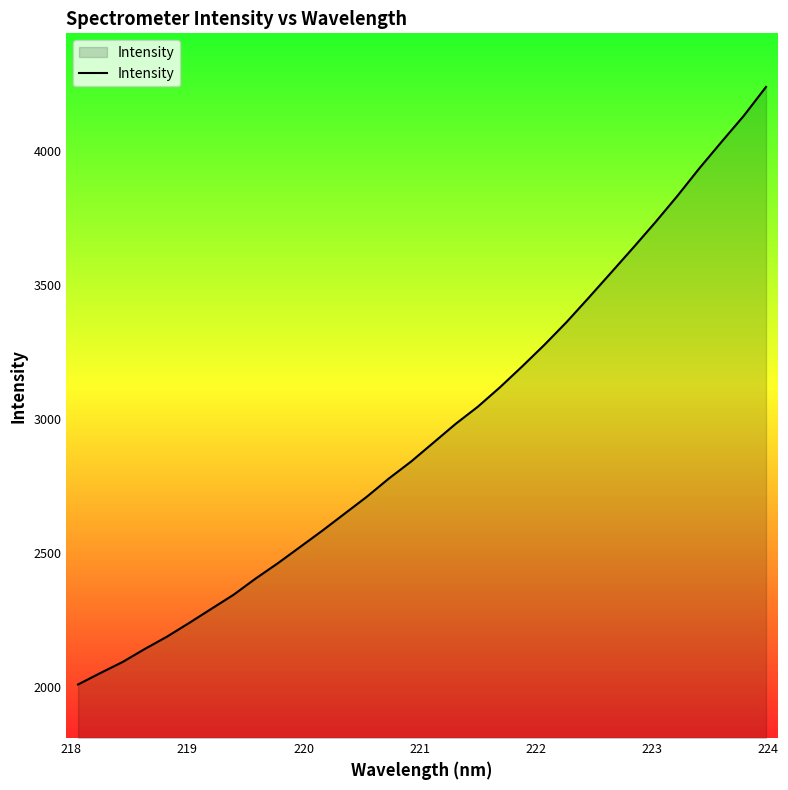

What is the difference between the maximum and minimum values?

2230.4